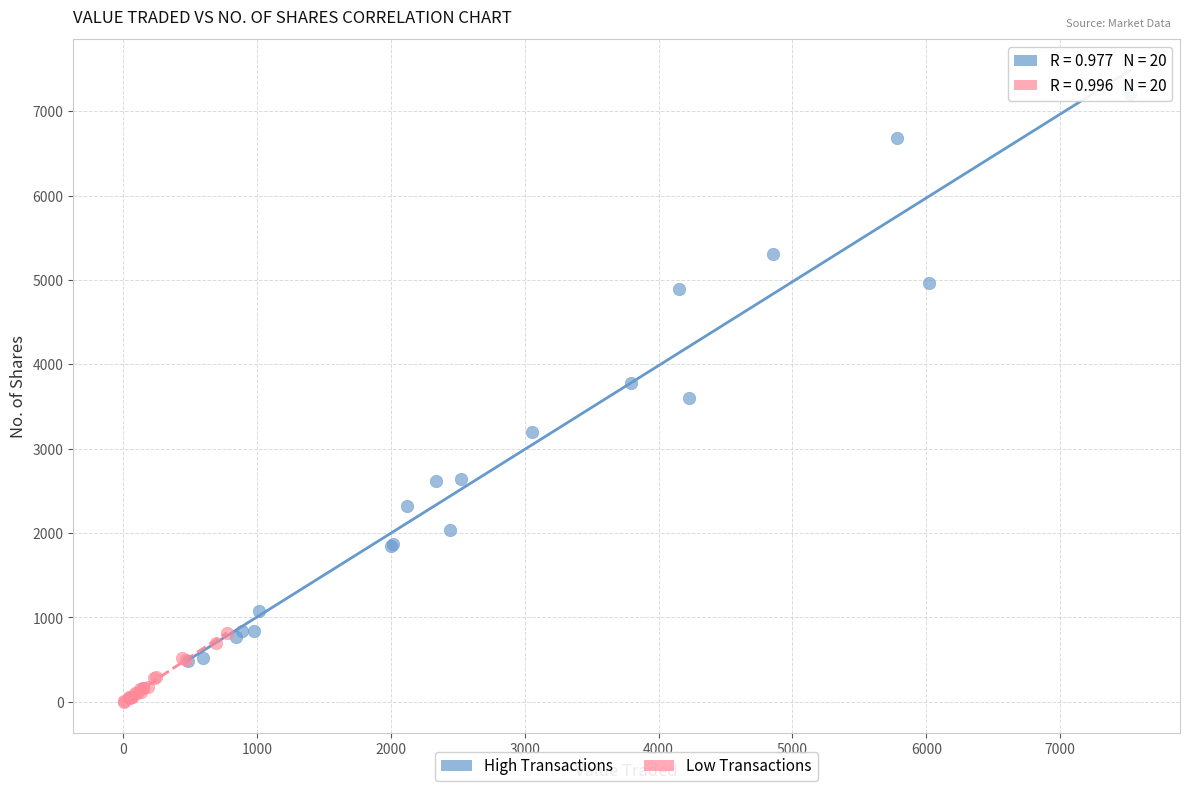

Which series contains the highest Y value?

High Transactions